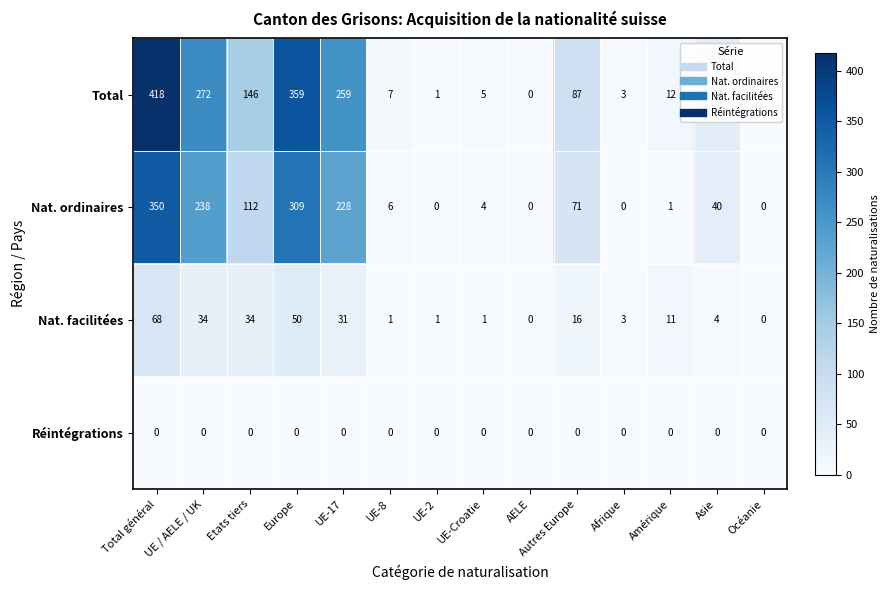

How many categories are shown in the chart?

14